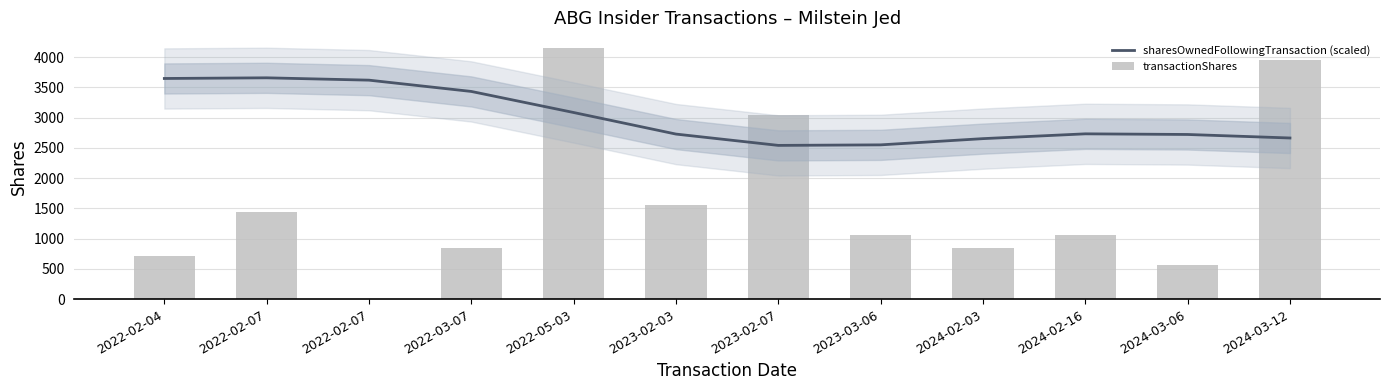

What is the sum of all transactionShares values?

19262.0